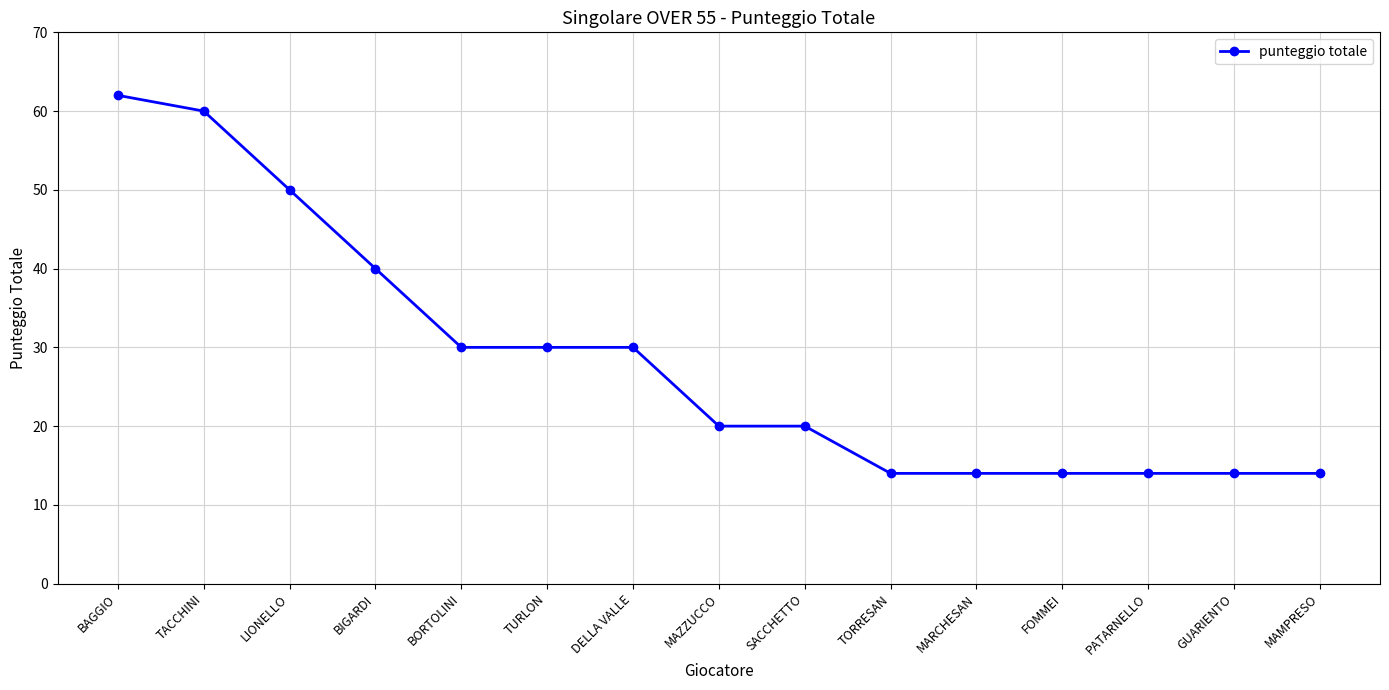

How many values are between 14 and 40?

12